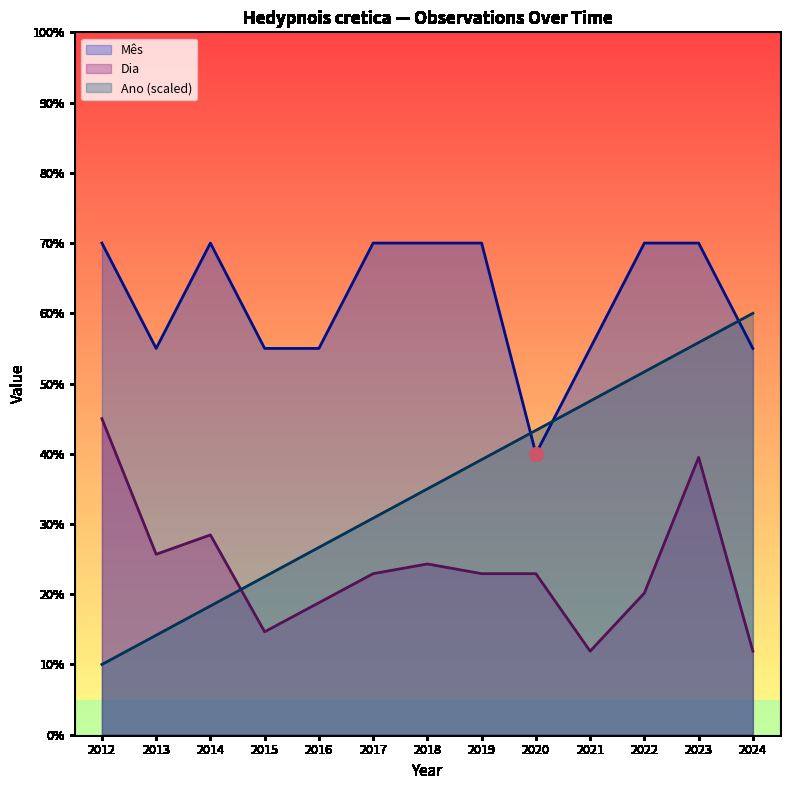

At which category is the sum across all series the highest?

2023